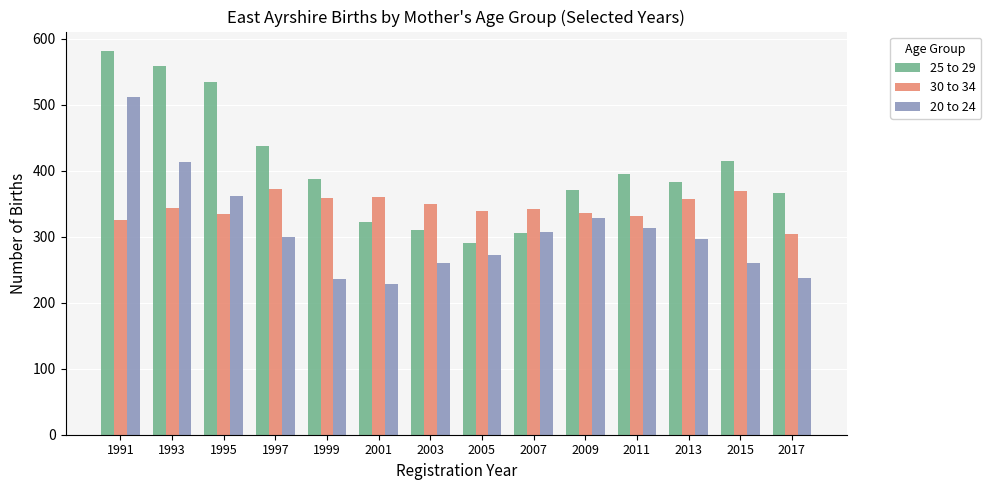

Which series has the largest range (max minus min)?

25 to 29